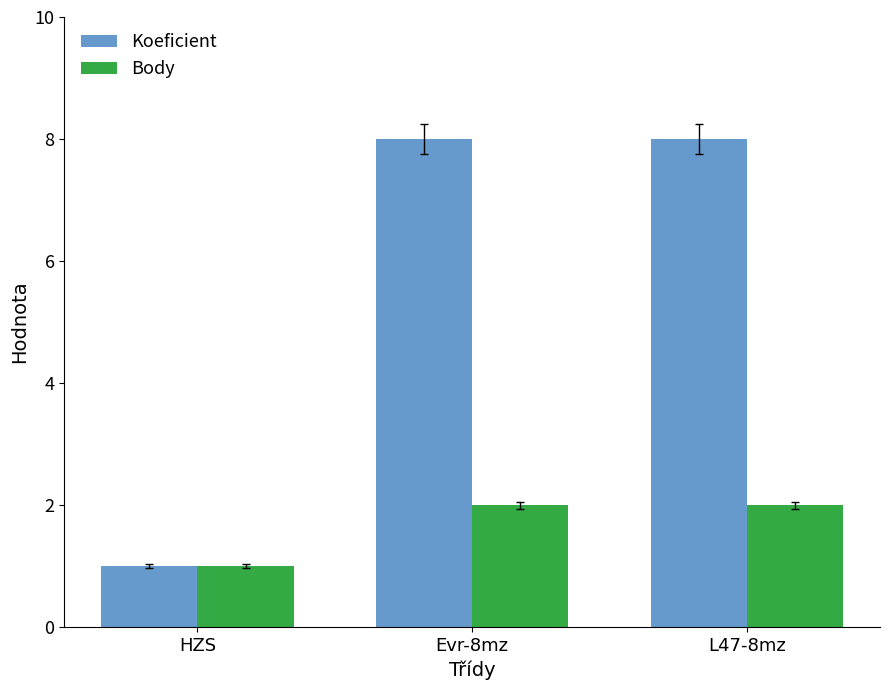

What is the difference between the Body values at L47-8mz and HZS?

1